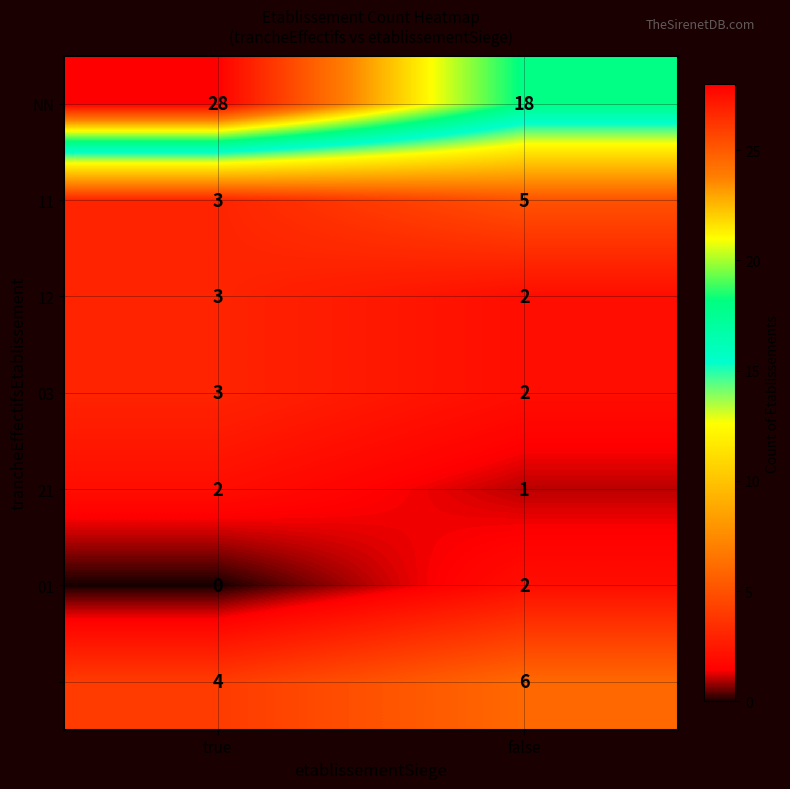

At which category is the sum across all series the highest?

true